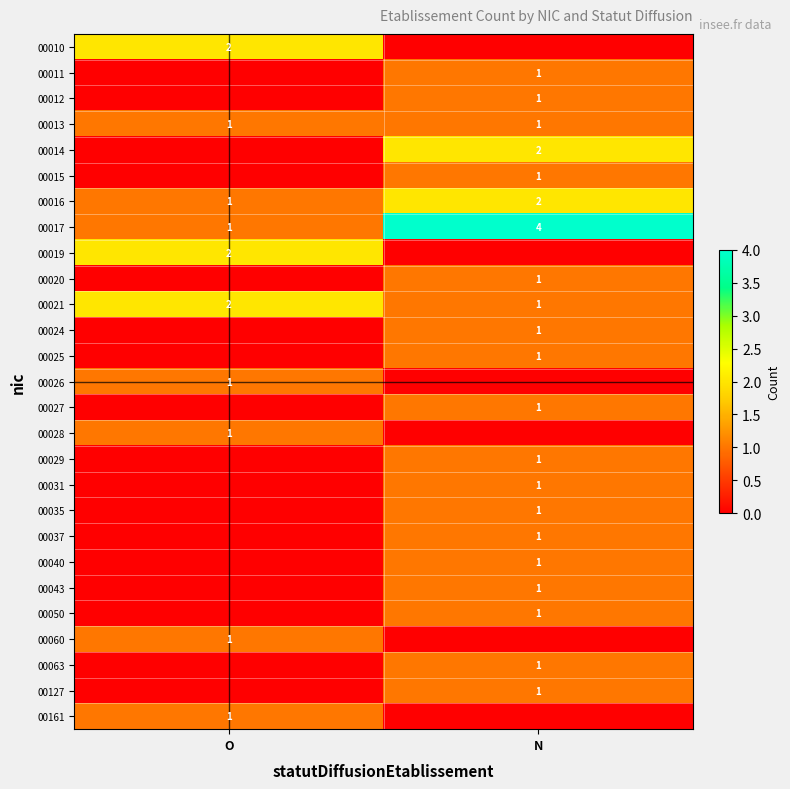

The value of 00040 at N is 2. True or false?

False